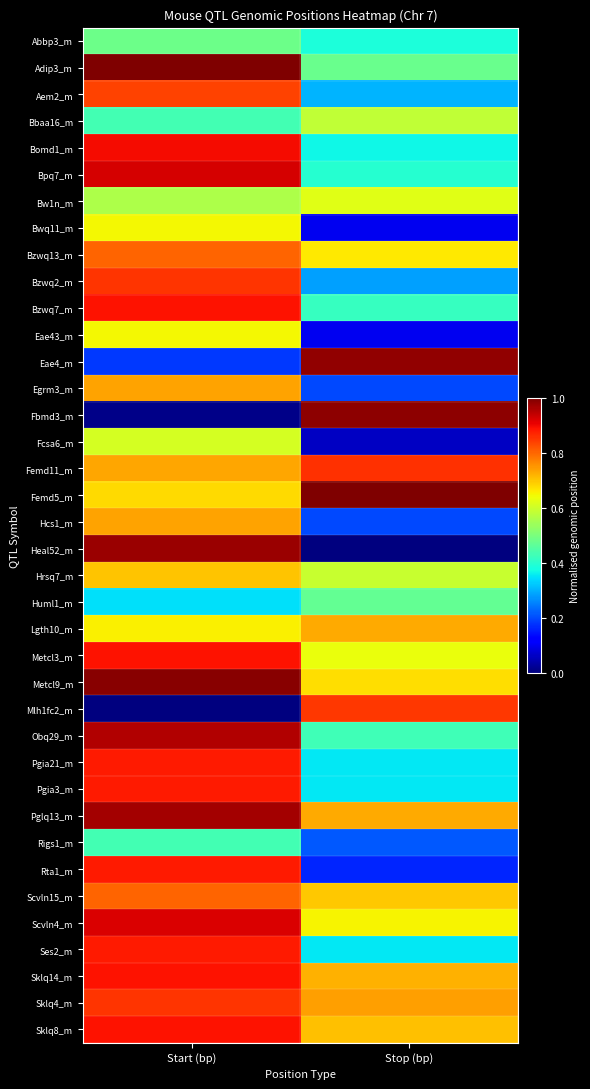

Which has a higher value, Stop (bp) or Start (bp)?

Start (bp)